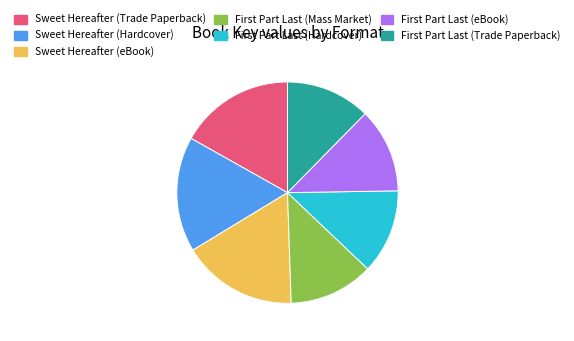

Does any single category account for the majority?

No